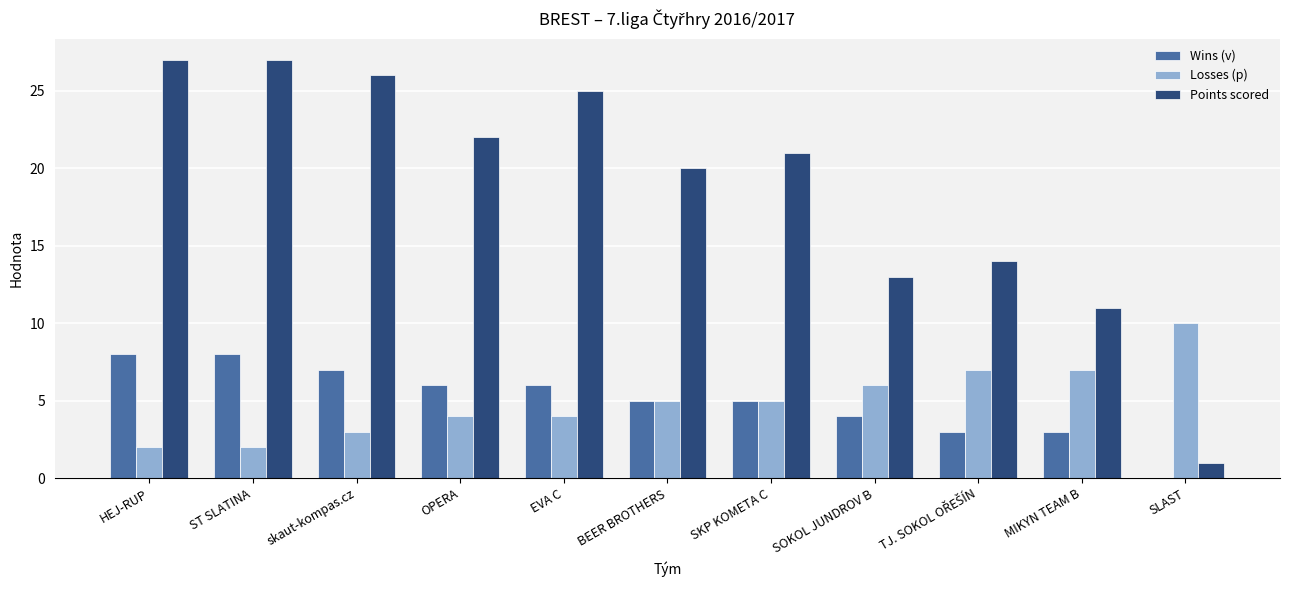

How many groups of bars are there?

11